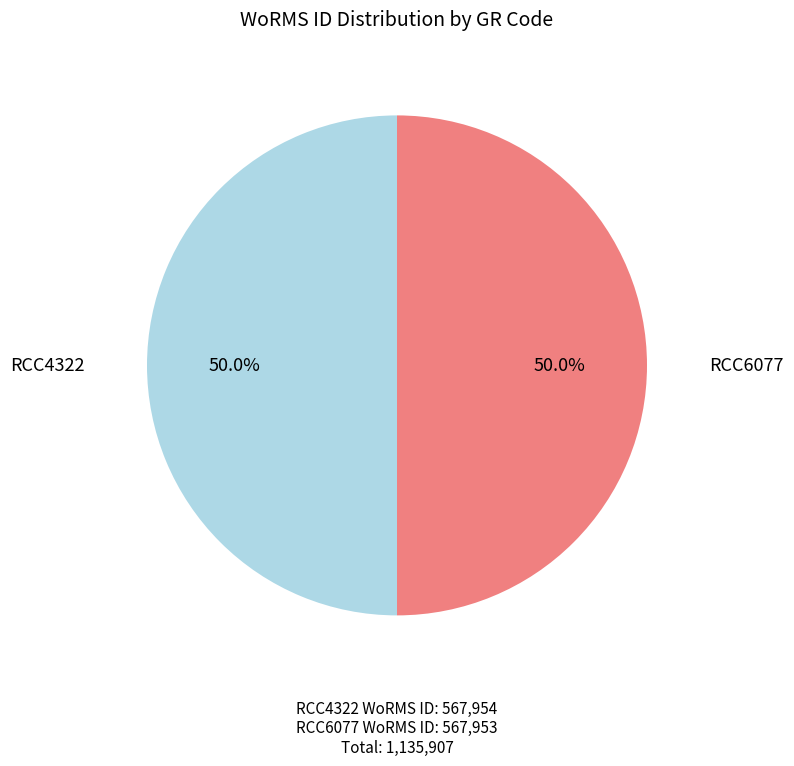

What percentage do RCC6077 and RCC4322 together represent?

100.0%